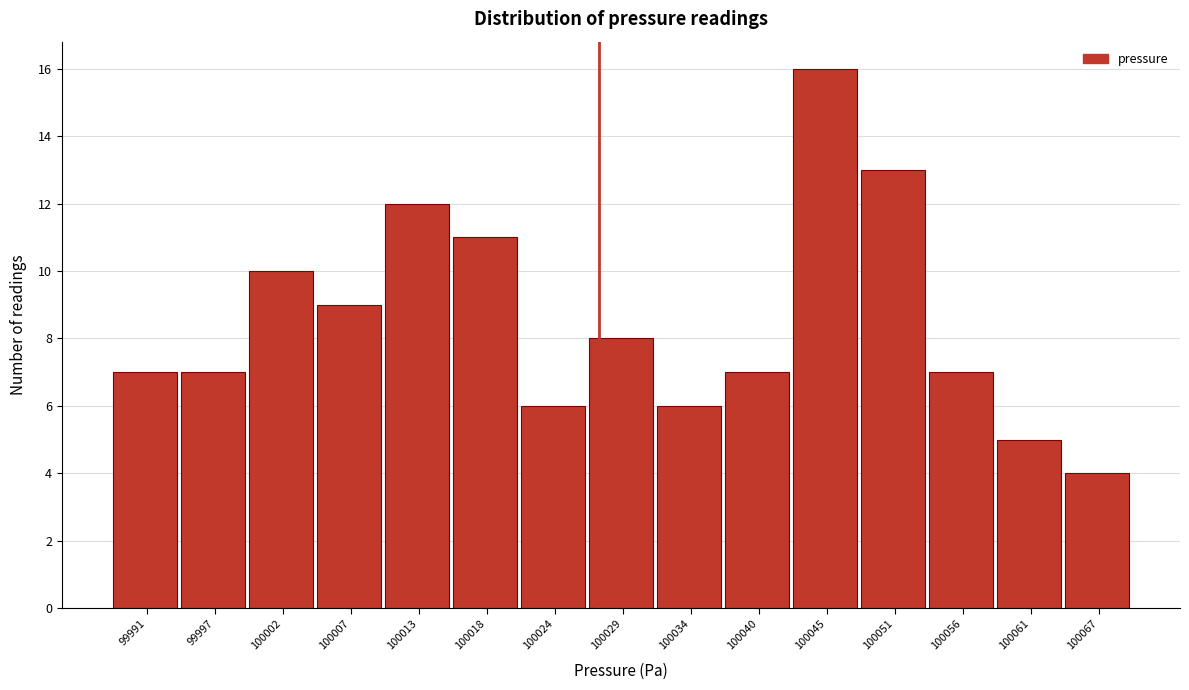

Reading right to left, what are all the values shown in this chart?

100067=4	100061=5	100056=7	100051=13	100045=16	100040=7	100034=6	100029=8	100024=6	100018=11	100013=12	100007=9	100002=10	99997=7	99991=7